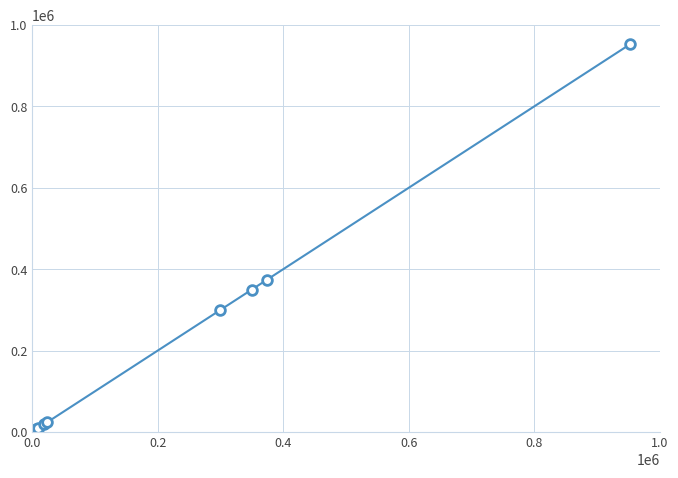

What is the sum of all values?

2041377.6